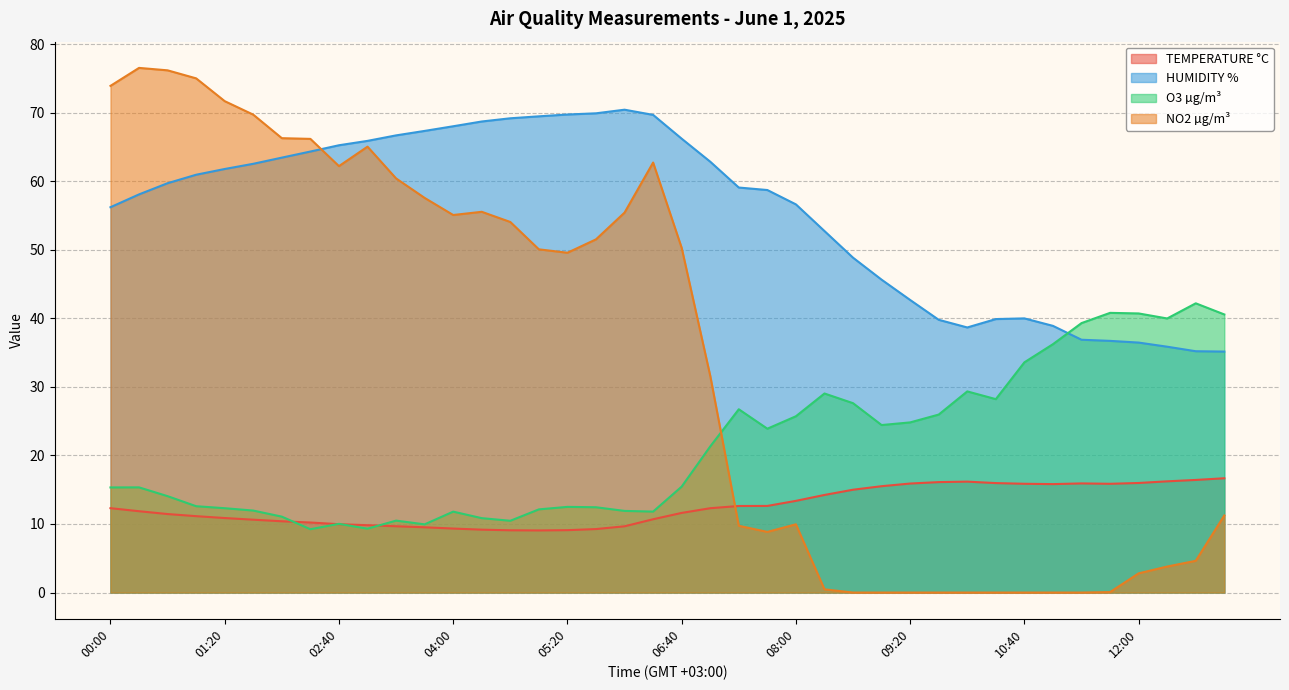

Where is TEMPERATURE °C nearest to the value 12?

00:20